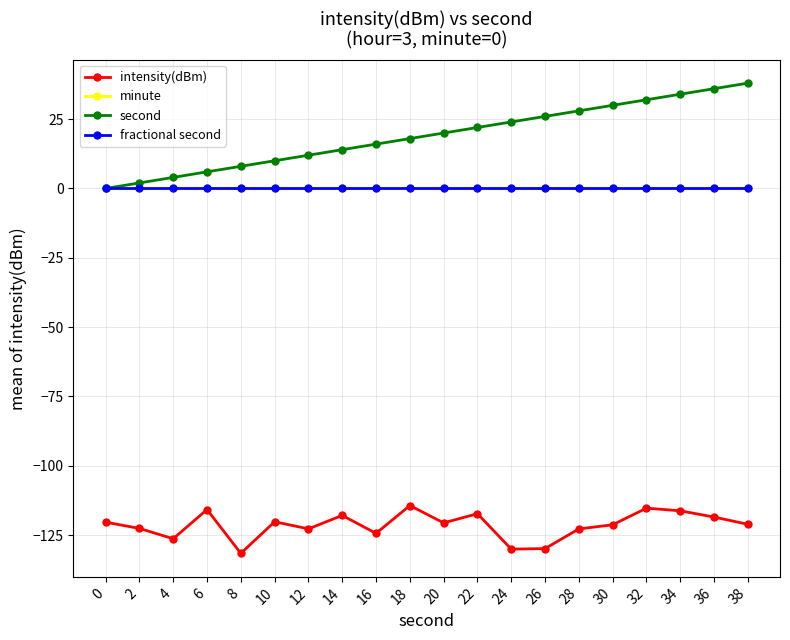

Is this an area chart (filled region under the line)?

No